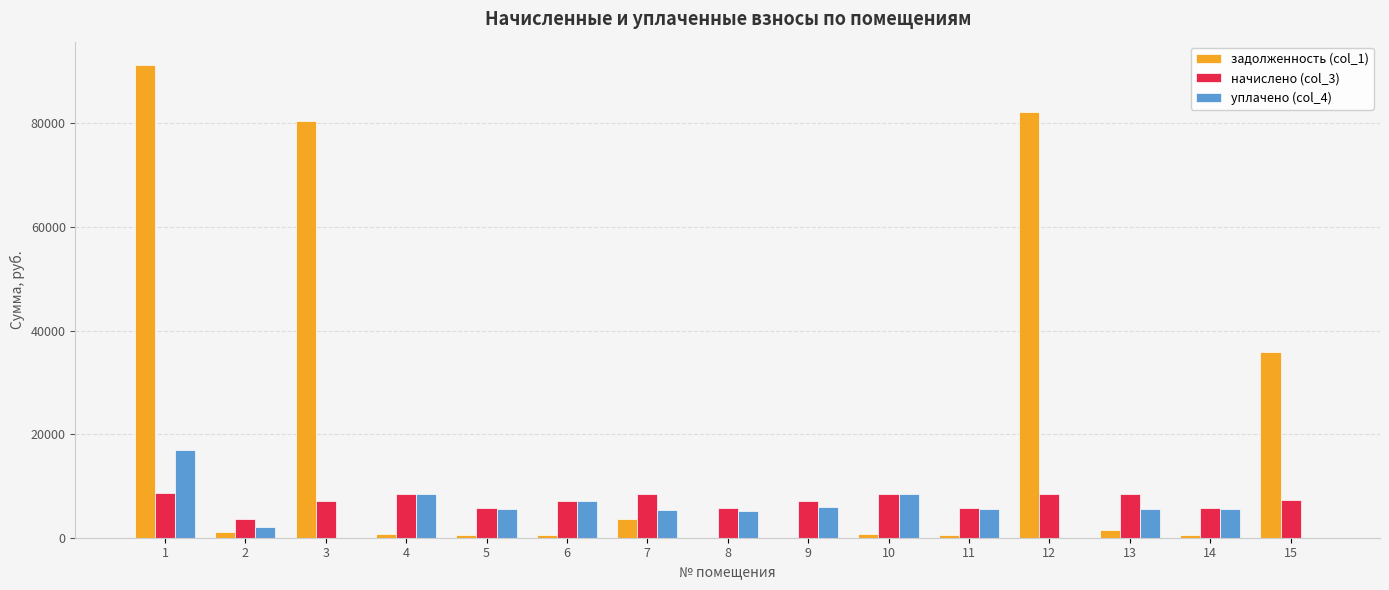

The value of уплачено (col_4) at 7 is 8558.7. True or false?

False